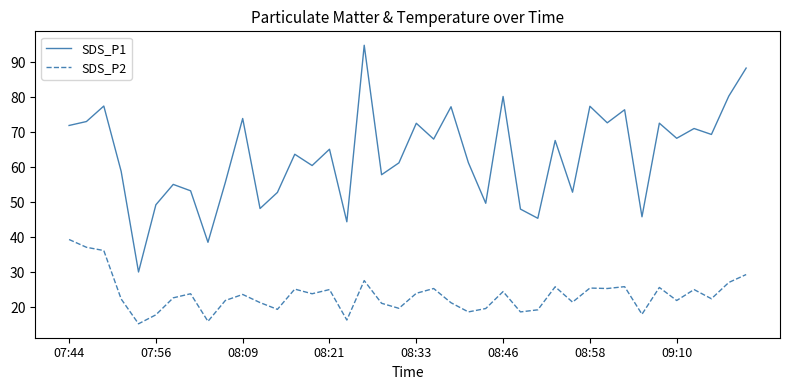

Which series has the largest total across all categories?

SDS_P1